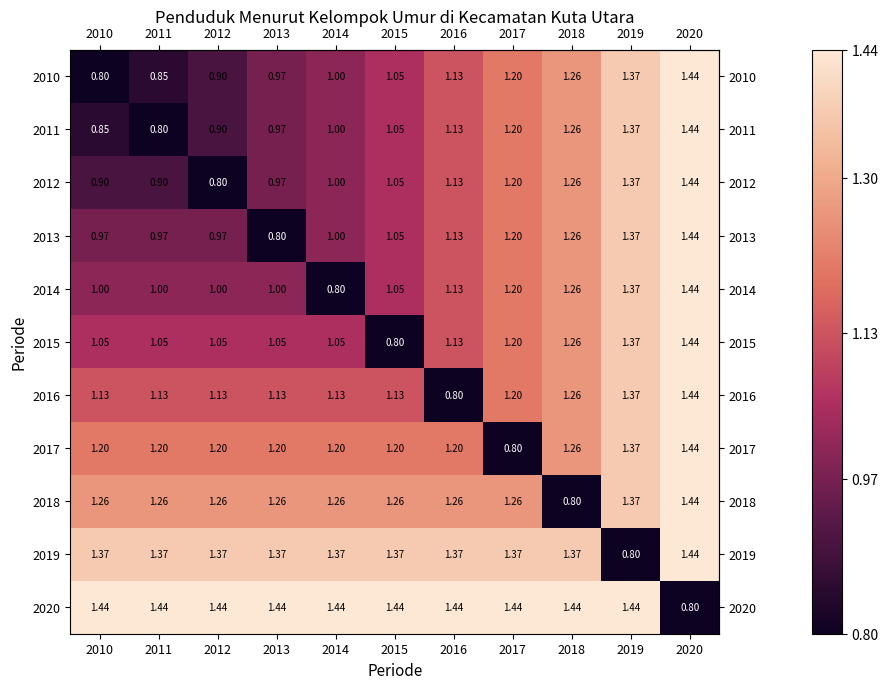

Is the value of 2015 at 2015 greater than the value of 2019 at 2011?

No